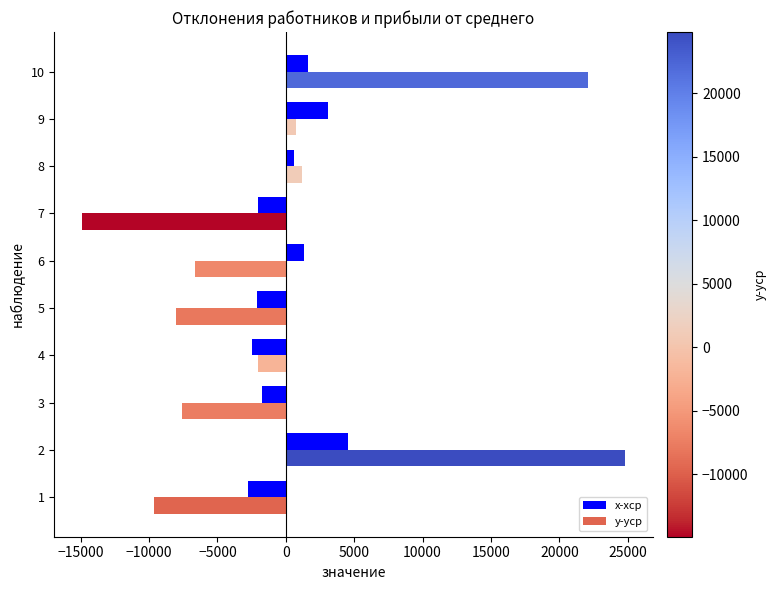

What is the total value across all series at 6?

-5298.0